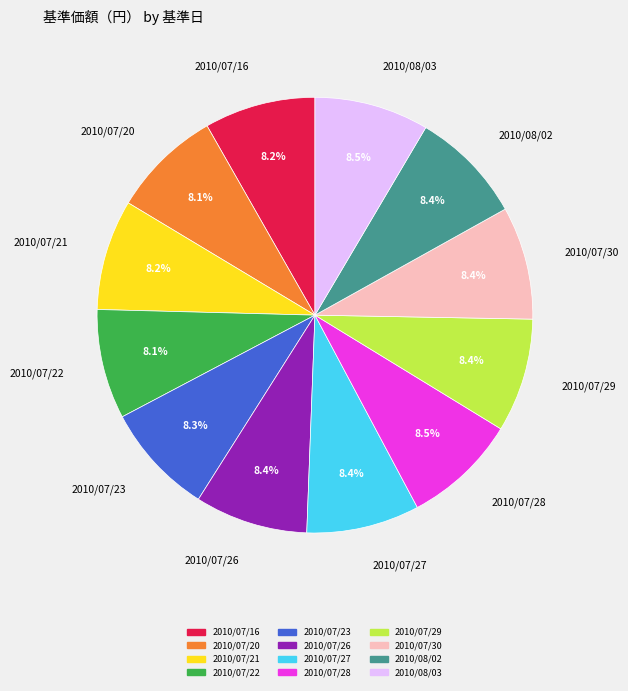

Is there any slice that represents more than half of the pie?

No